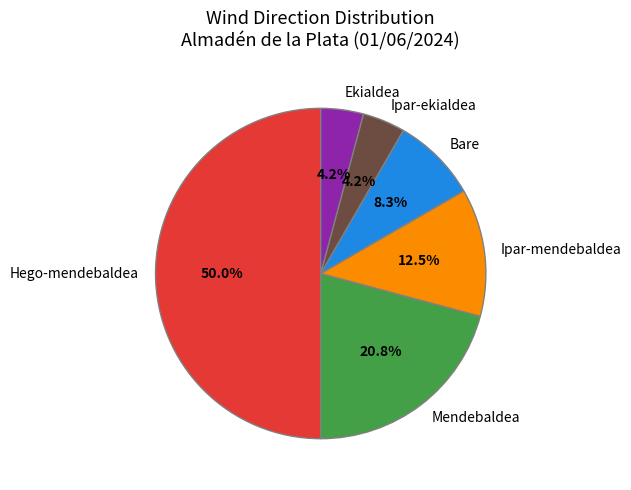

How many segments does this pie chart have?

6